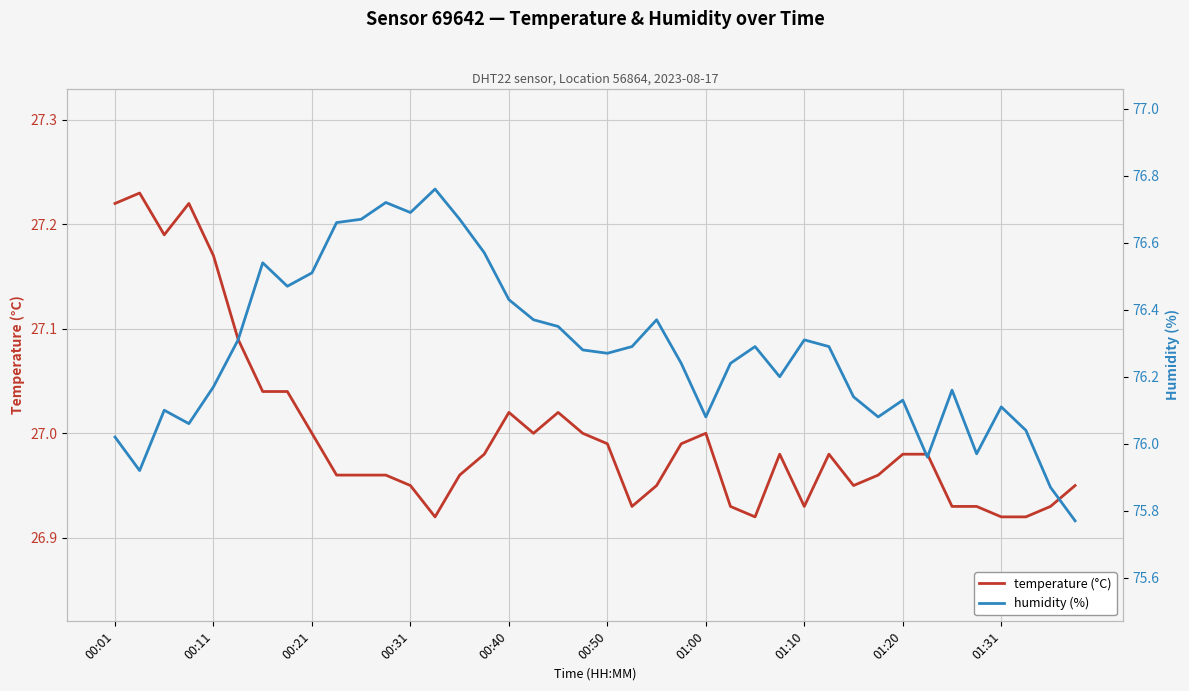

True or false: temperature (°C) and humidity (%) intersect in this chart.

False